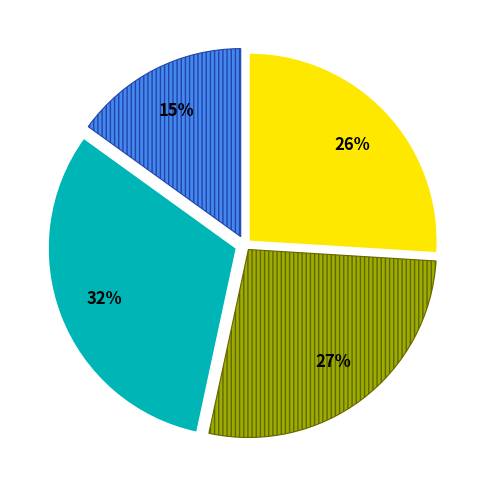

To the nearest percent, what is the difference between the largest and smallest slice percentages?

17%